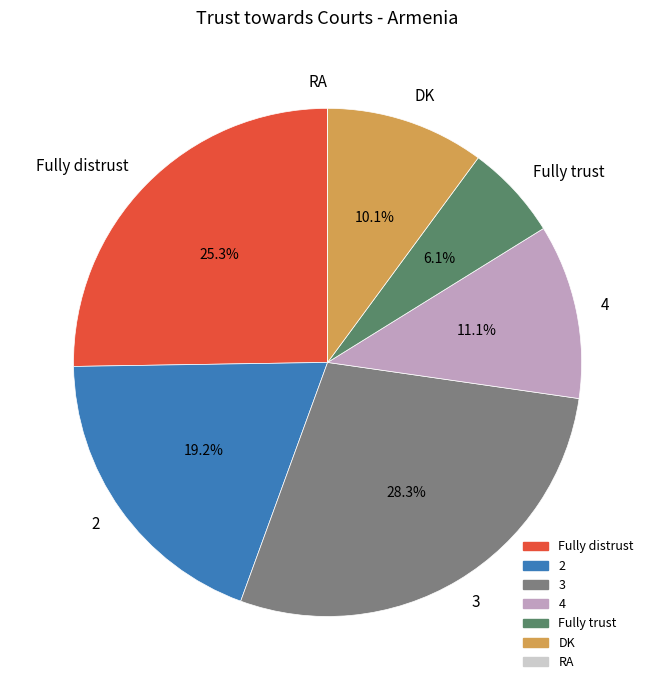

Which slice is the largest?

3